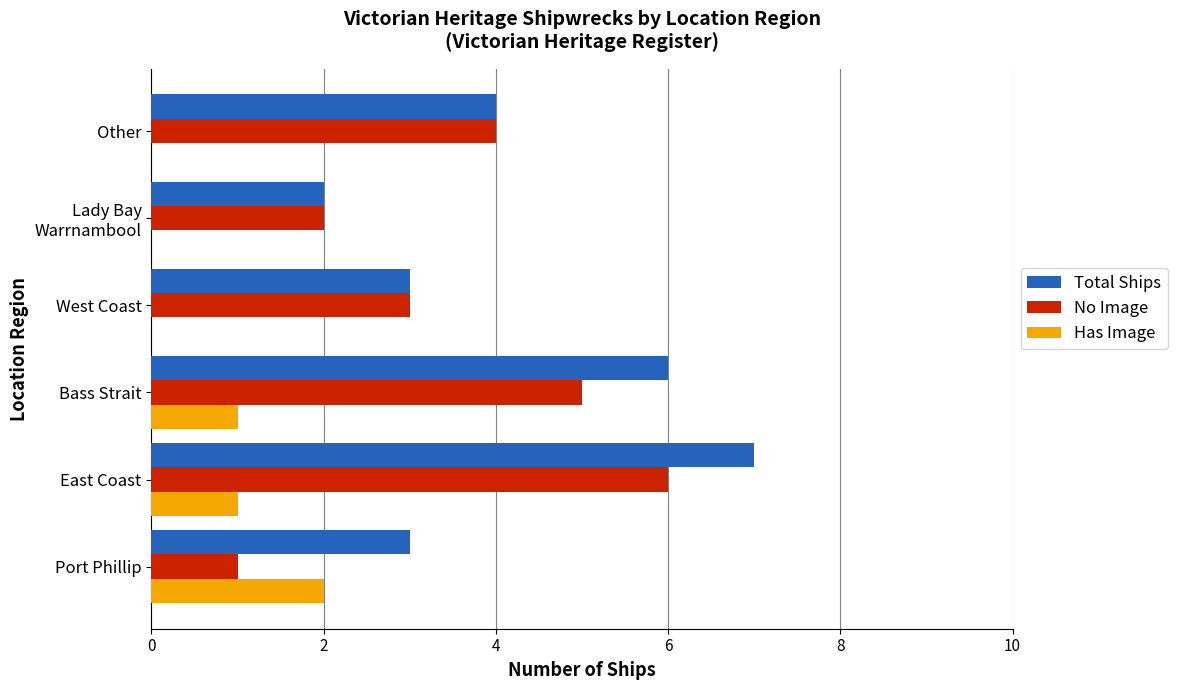

At which category does the chart reach its peak across all series?

East Coast